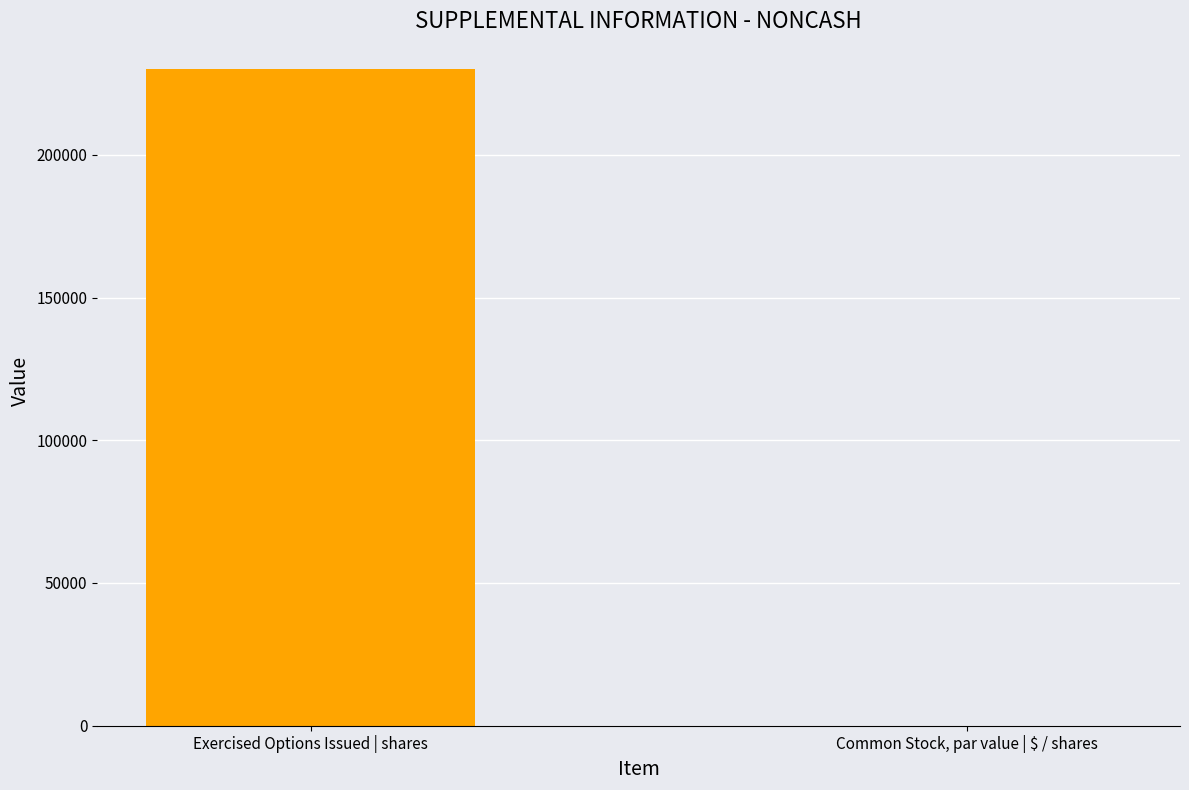

Is it true that the value at Exercised Options Issued | shares is 230000.0?

True